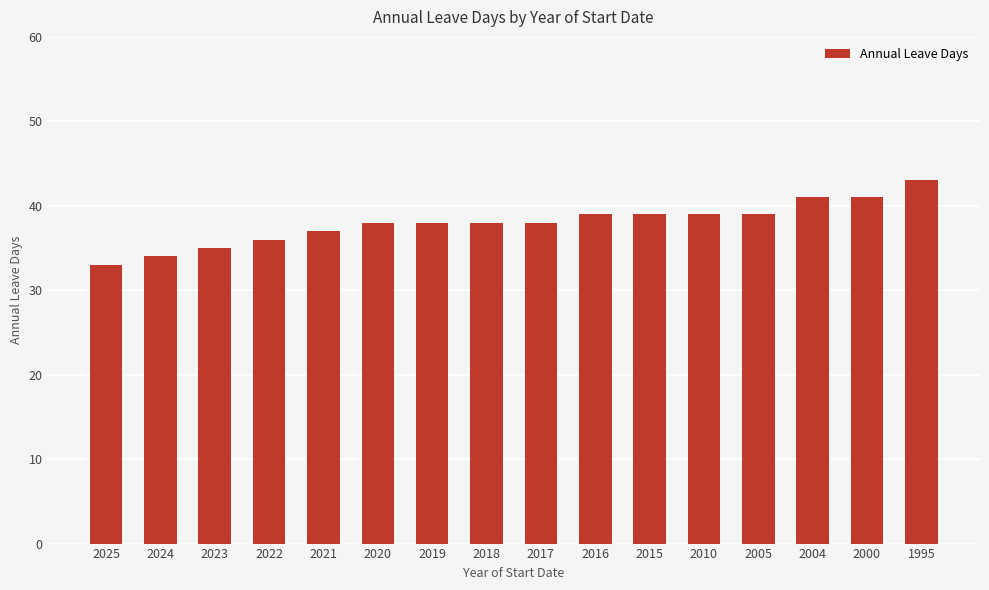

Is it true that the value at 2018 is 61?

False